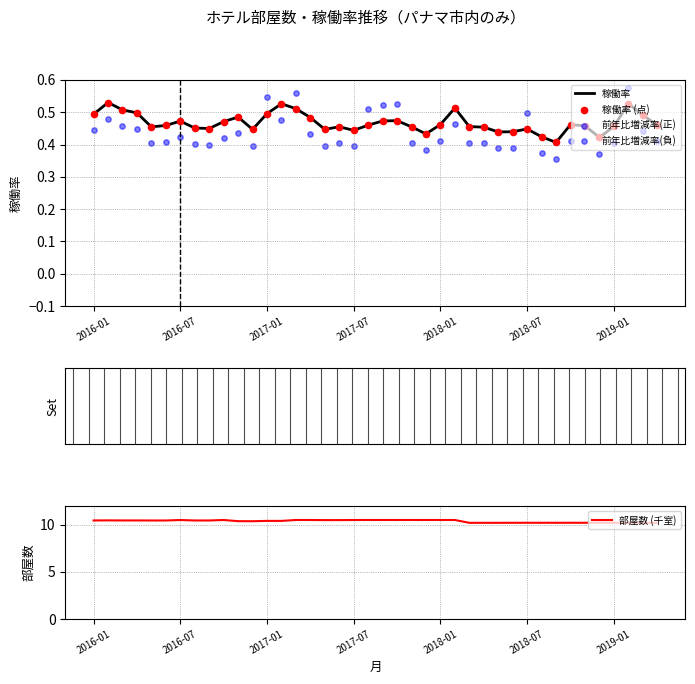

Which series has the largest total across all categories?

部屋数